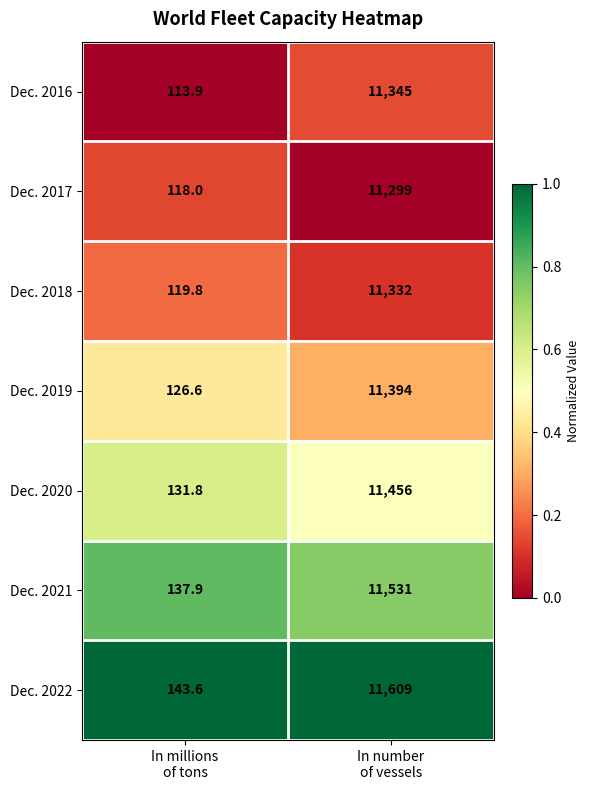

What is the sum of all Dec. 2017 values?

11417.0